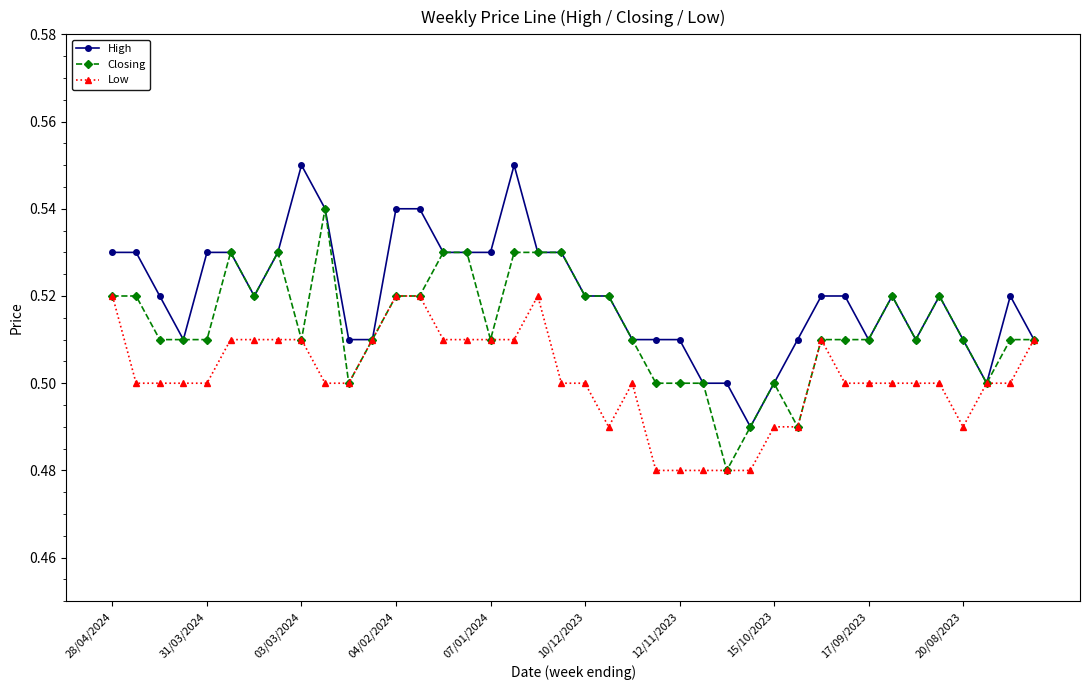

Which series has the largest total across all categories?

High